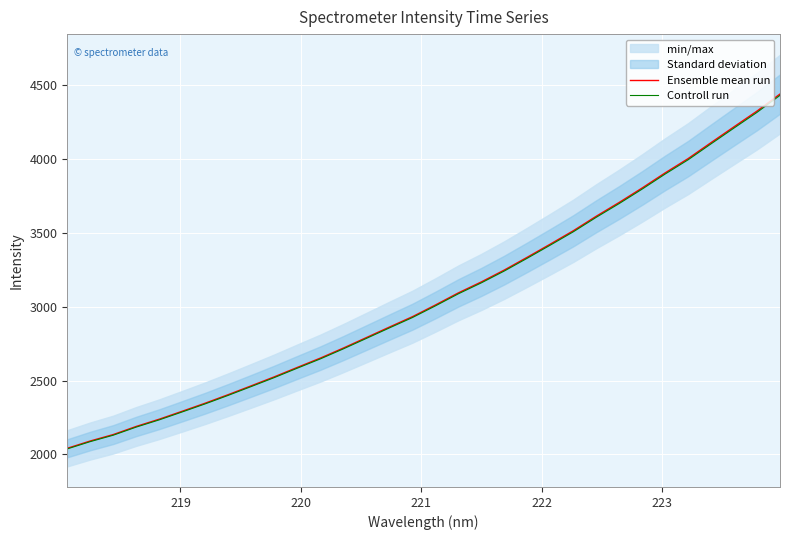

What is the maximum value for Controll run?

4430.4